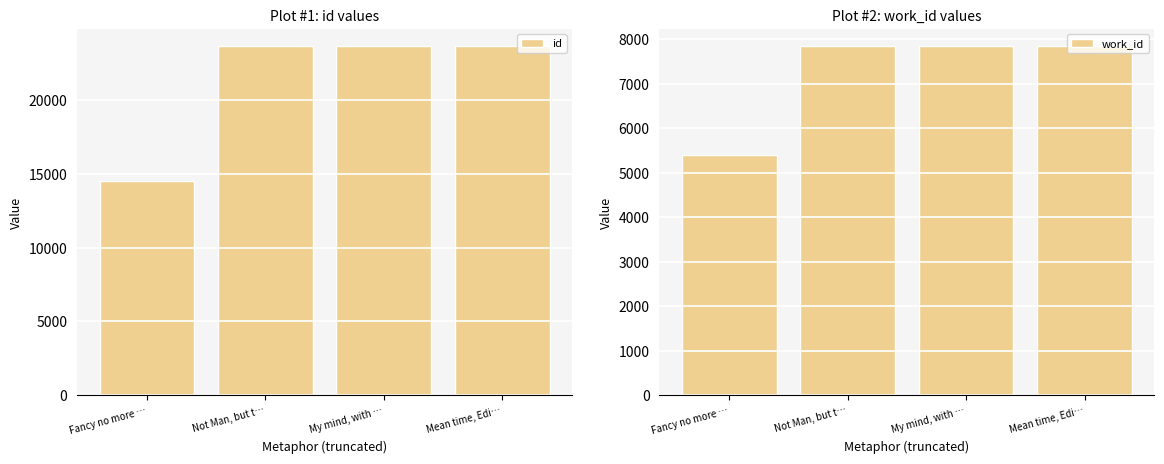

What is the sum of the work_id values at Mean time, Edi… and My mind, with …?

15672